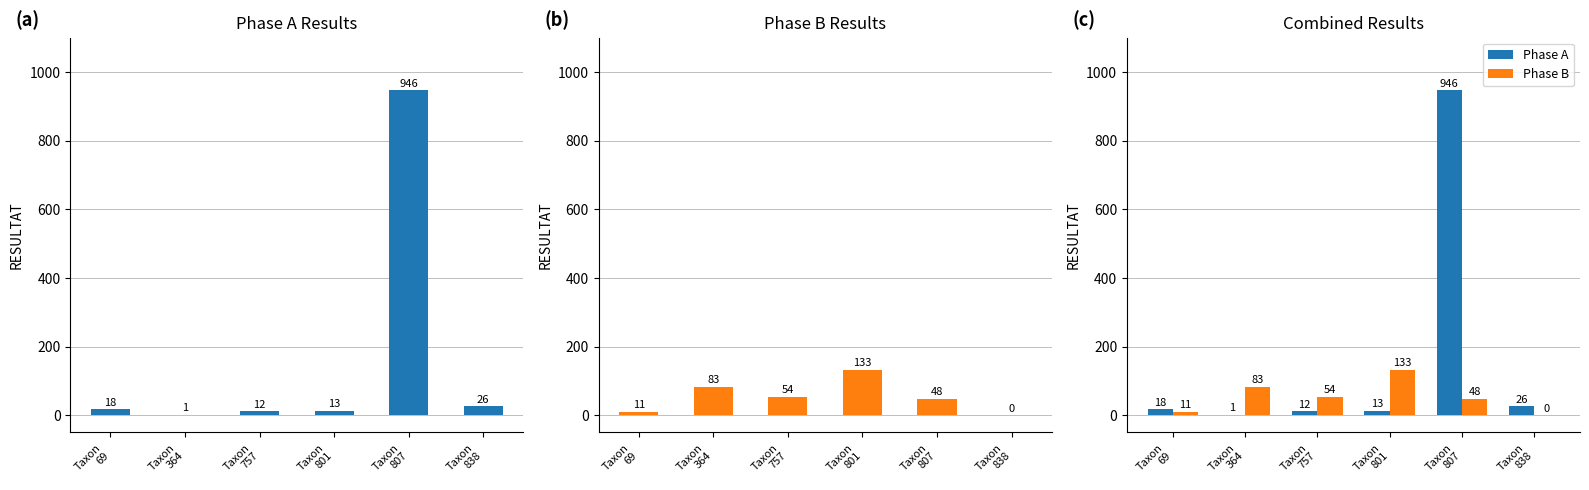

Which series has the widest spread of values?

Phase A